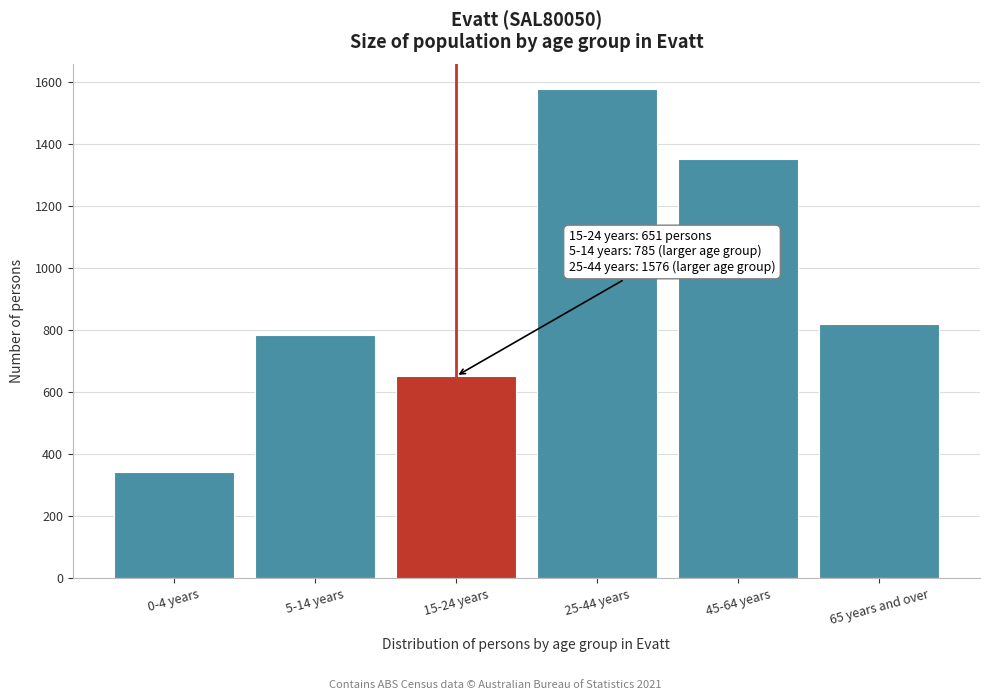

Reading left to right, extract all data points from this chart.

0-4 years=344	5-14 years=785	15-24 years=651	25-44 years=1576	45-64 years=1351	65 years and over=818